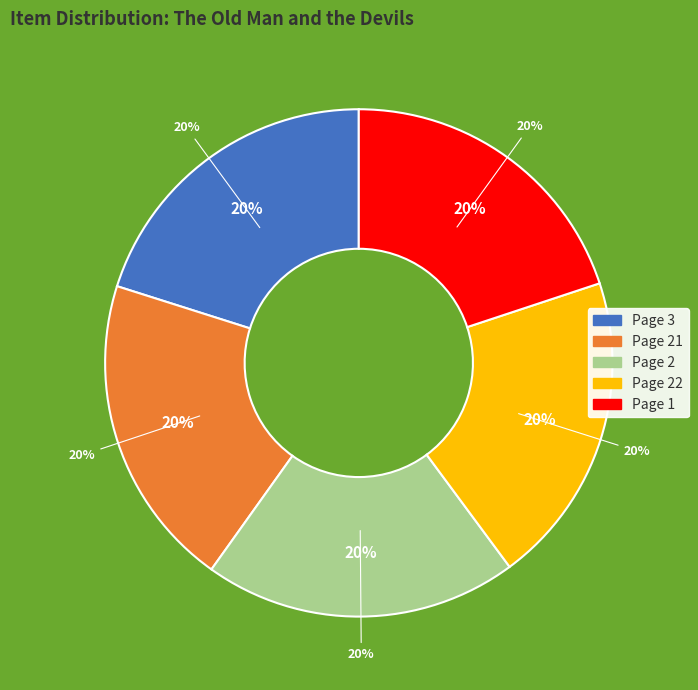

Between Page 21, The Old Man and the Devils and Page 1, The Old Man and the Devils, which is larger?

Page 21, The Old Man and the Devils